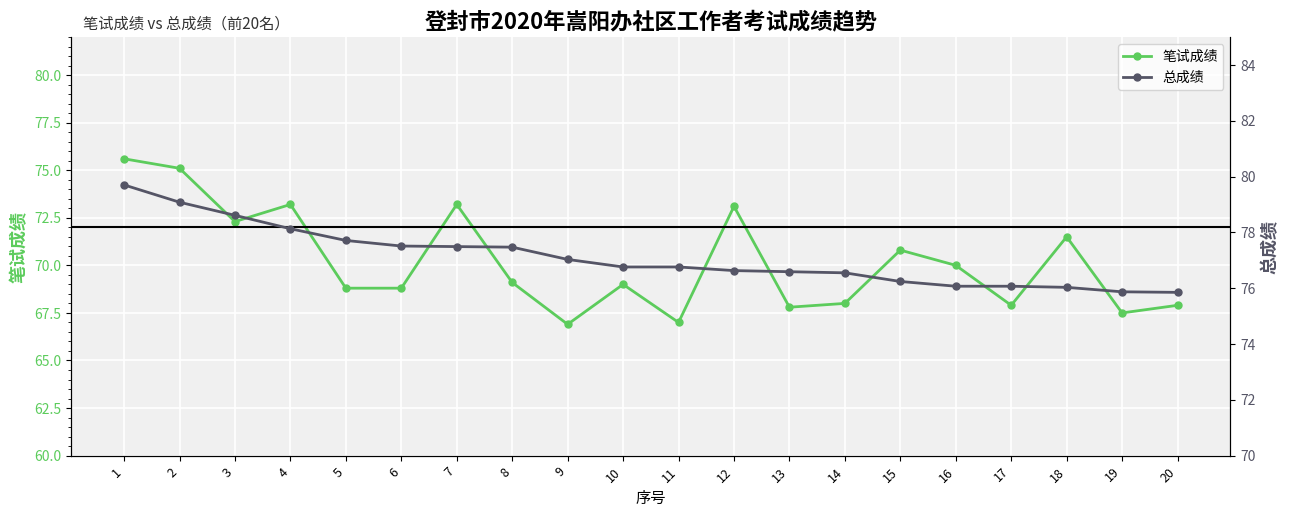

Does the chart display data point markers on the line(s)?

Yes